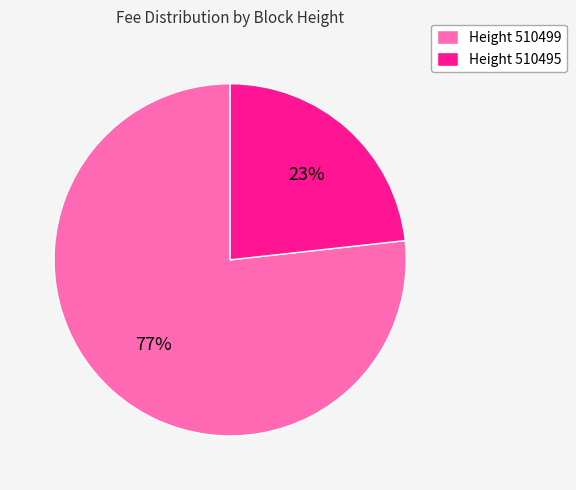

How many segments does this pie chart have?

2